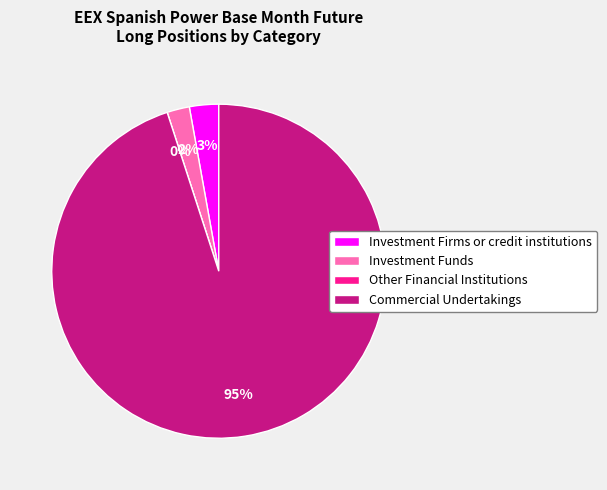

Rank the categories by value from lowest to highest.

Other Financial Institutions, Investment Funds, Investment Firms or credit institutions, Commercial Undertakings